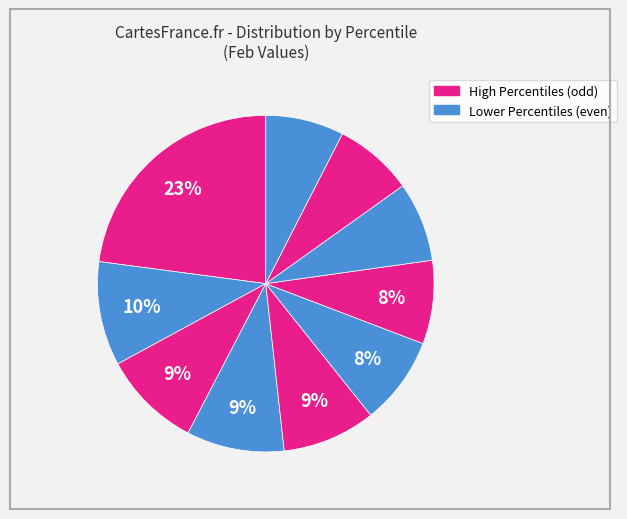

How many slices are in this pie chart?

10